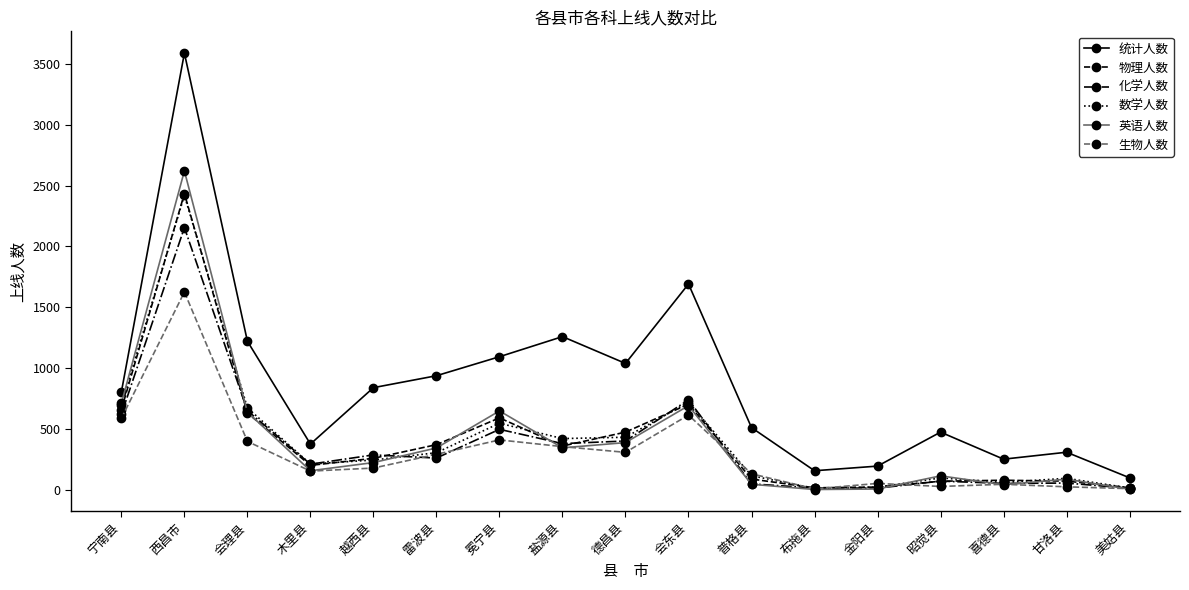

Does the chart display data point markers on the line(s)?

Yes